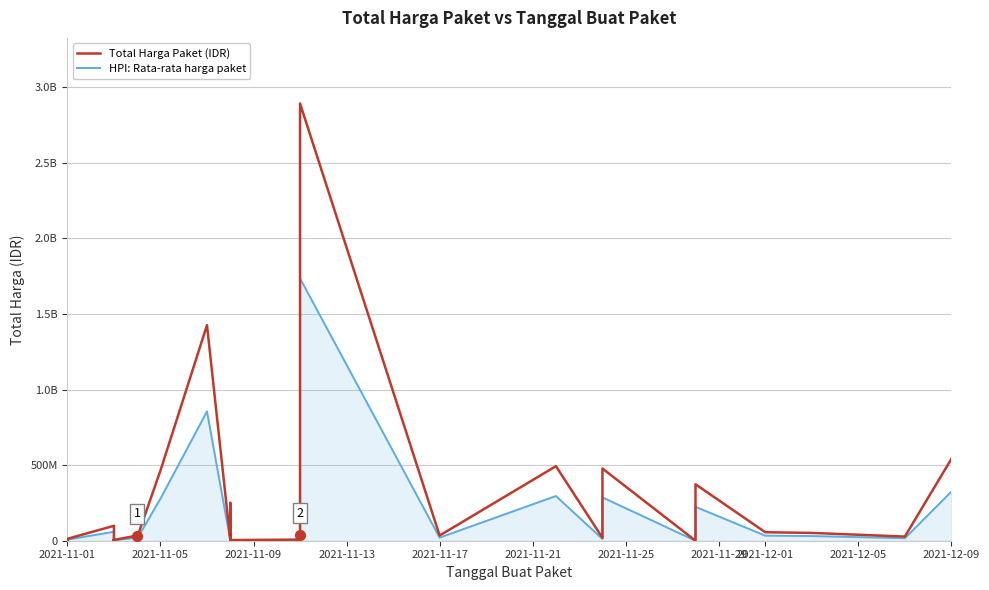

Which series has the largest total across all categories?

Total Harga Paket (IDR)